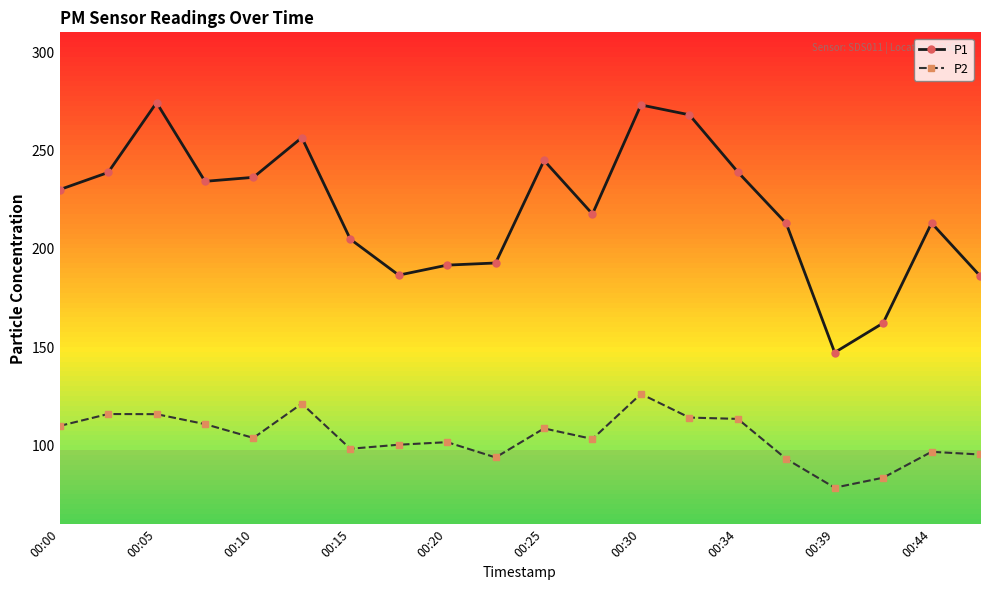

Rank the series by their average value, from highest to lowest.

P1, P2